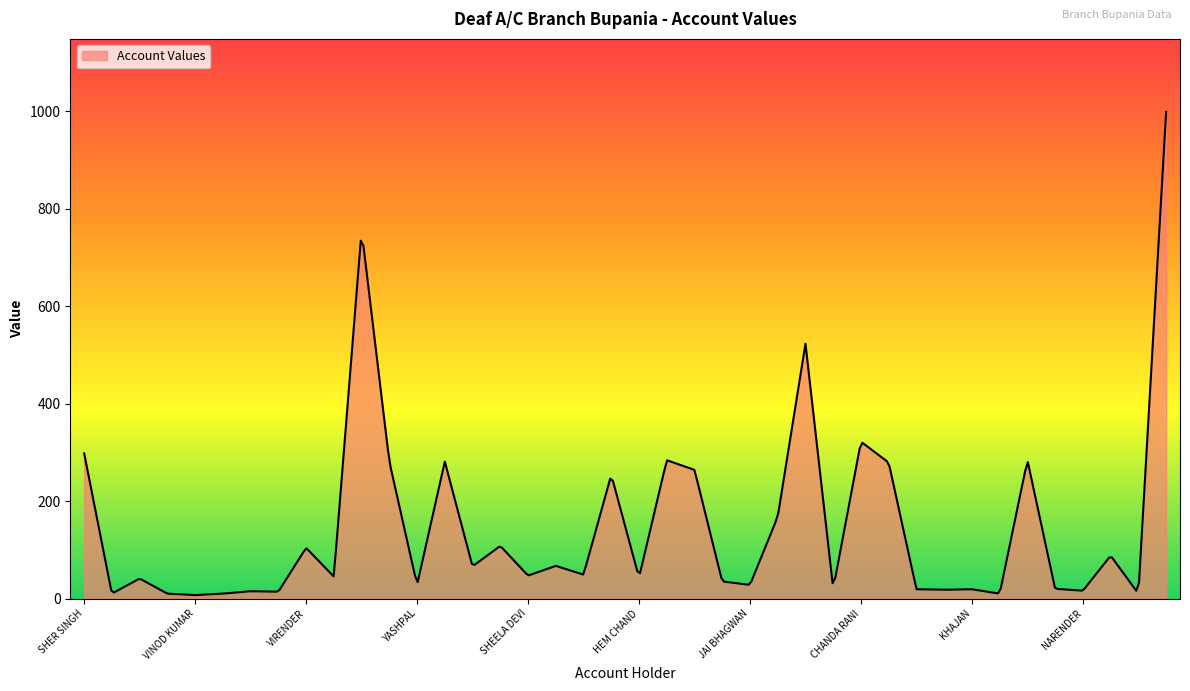

What is the difference between the maximum and minimum values?

992.0